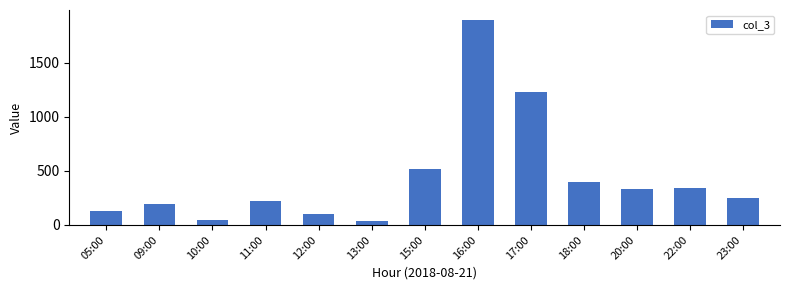

What is the label of the 10th bar from the left?

18:00